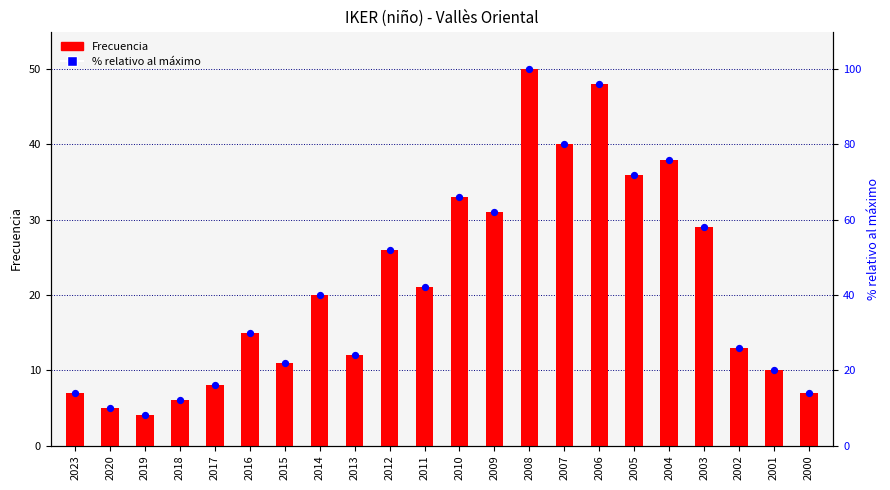

At how many categories does at least one series exceed 86?

2